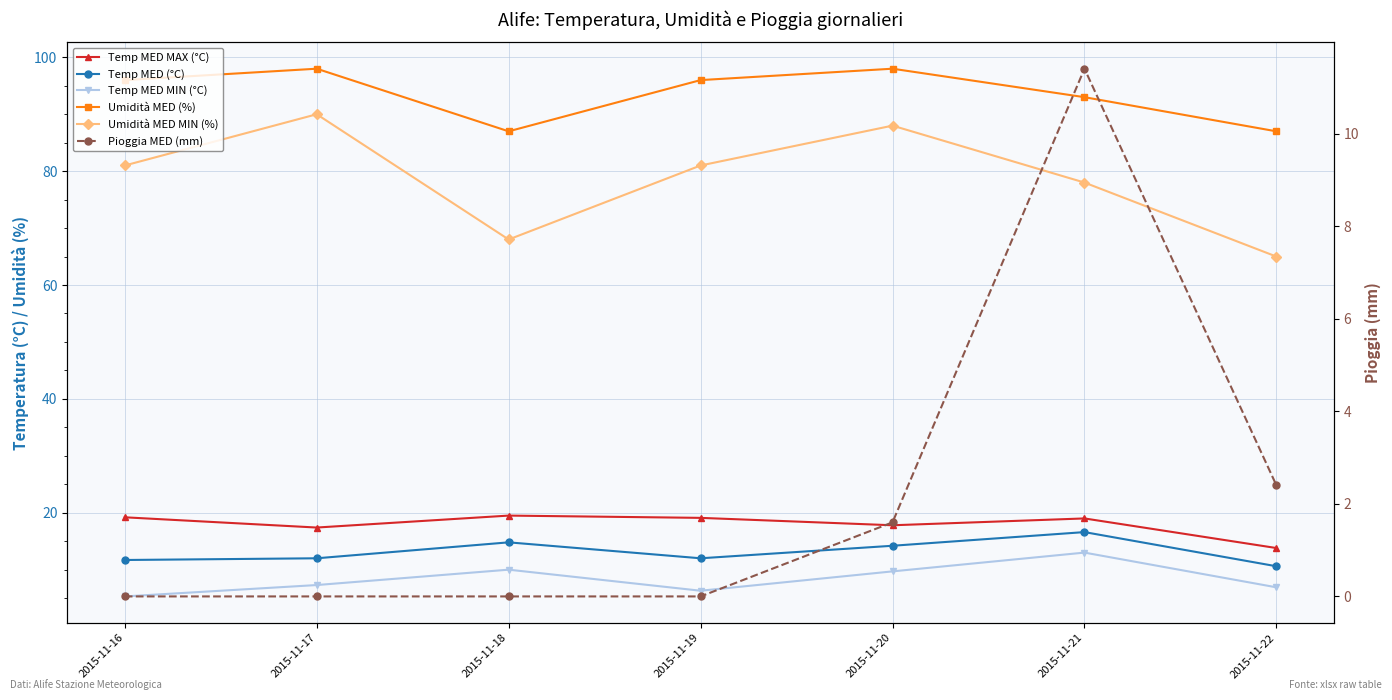

Where is Temp MED MAX (°C) nearest to the value 16?

2015-11-17